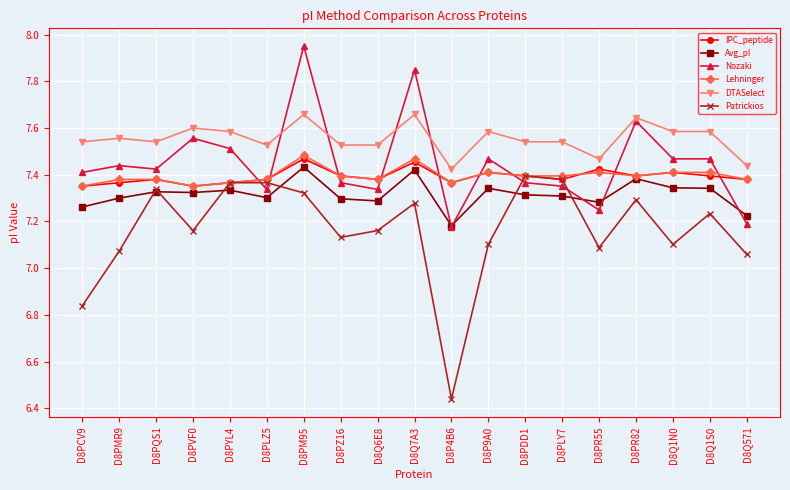

List the series in order of their peak value, lowest first.

Patrickios, Avg_pI, IPC_peptide, Lehninger, DTASelect, Nozaki